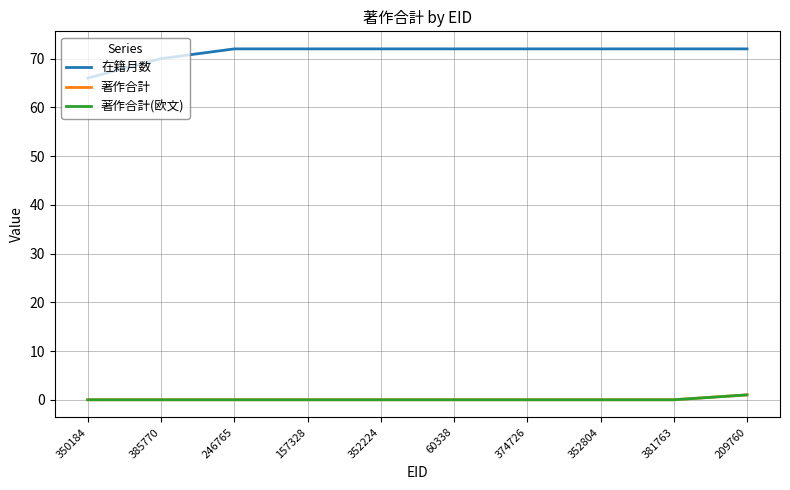

The 在籍月数 series shows 112 at 60338. True or false?

False